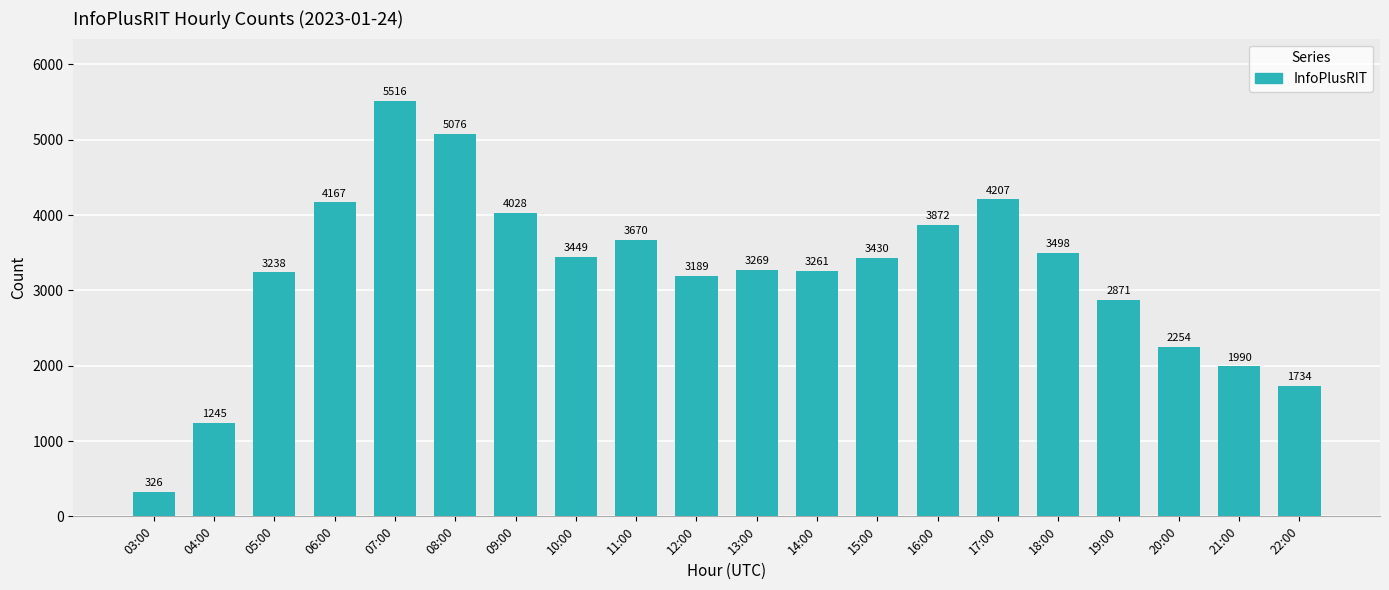

List the labels in order of value, smallest first.

03:00, 04:00, 22:00, 21:00, 20:00, 19:00, 12:00, 05:00, 14:00, 13:00, 15:00, 10:00, 18:00, 11:00, 16:00, 09:00, 06:00, 17:00, 08:00, 07:00